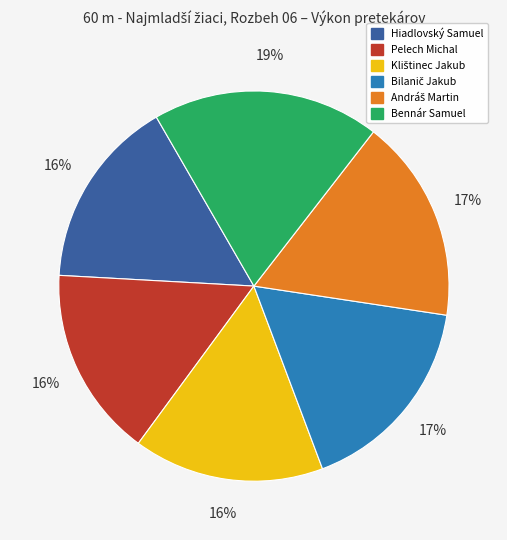

Which slice is the largest?

Bennár Samuel